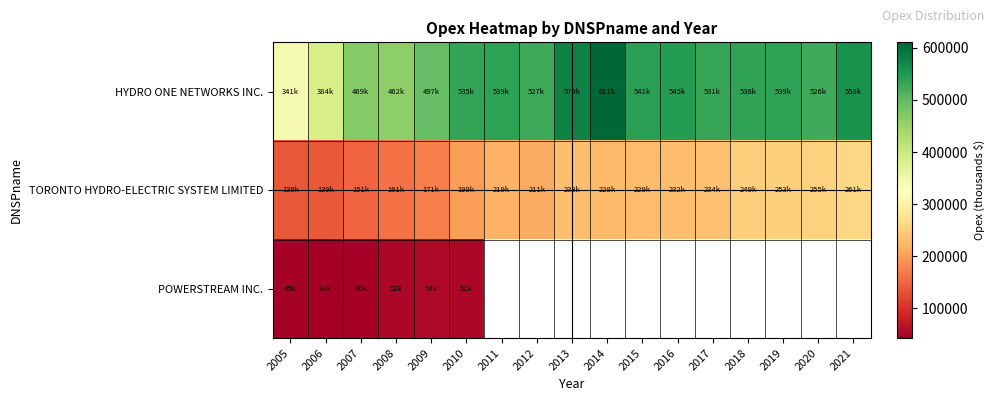

What is the sum of all TORONTO HYDRO-ELECTRIC SYSTEM LIMITED values?

3562103.8